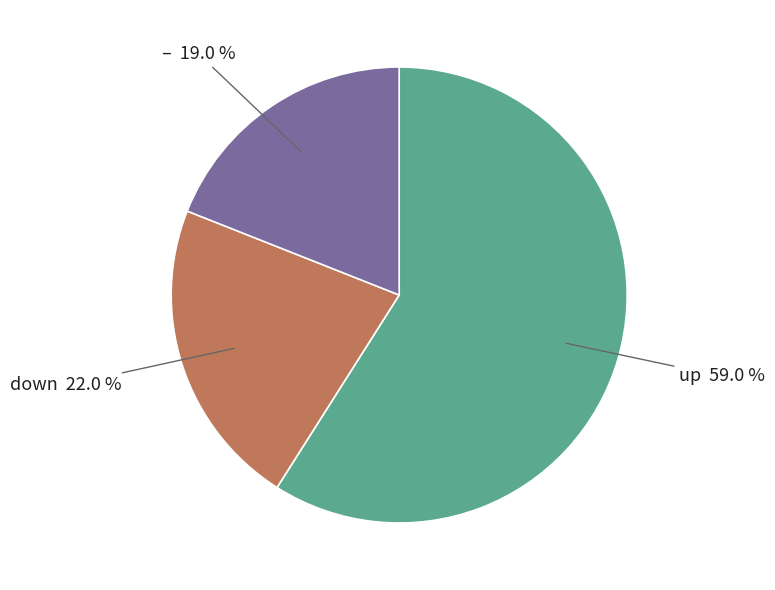

Is there a majority slice in this chart?

Yes